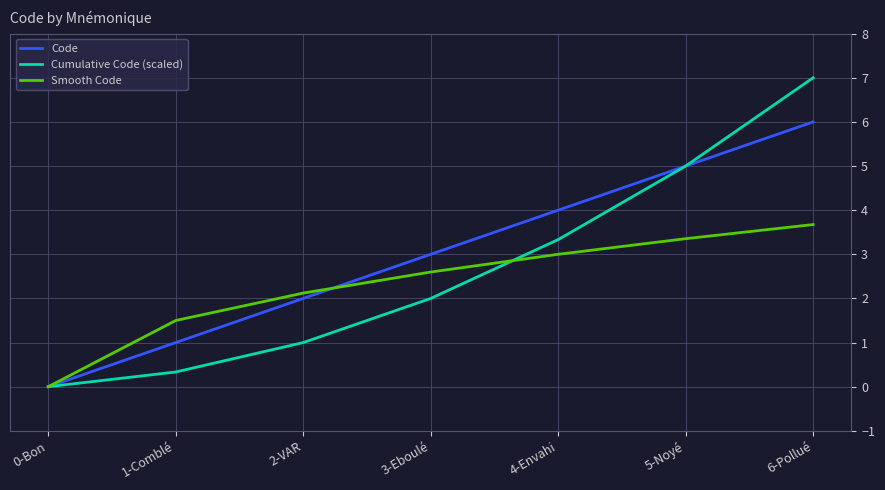

How many lines are shown in the chart?

3